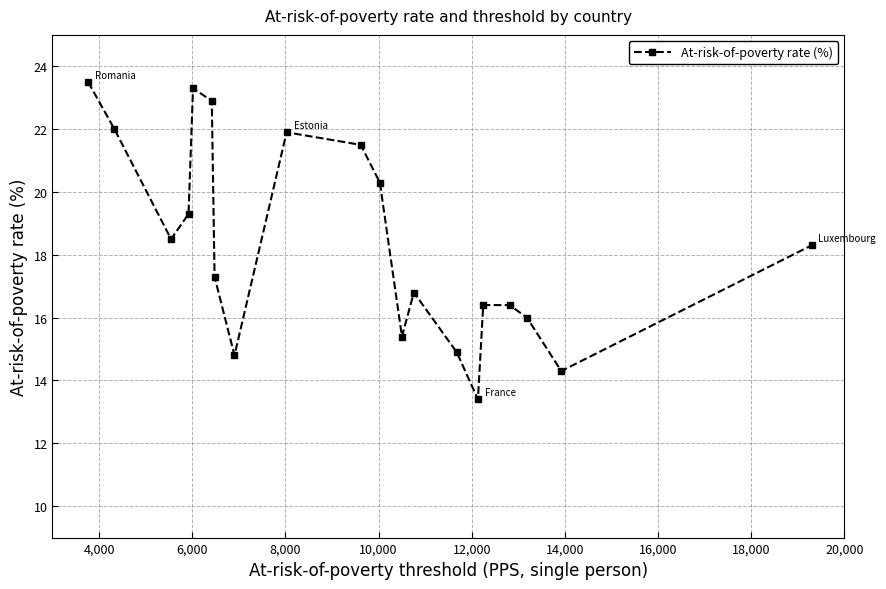

What is the greatest value displayed?

23.5